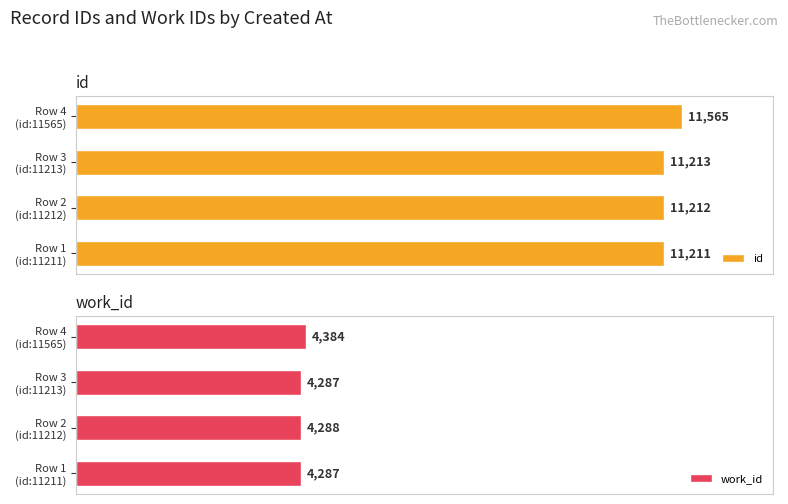

What value does the work_id series have at 0, to the nearest 5?

4285